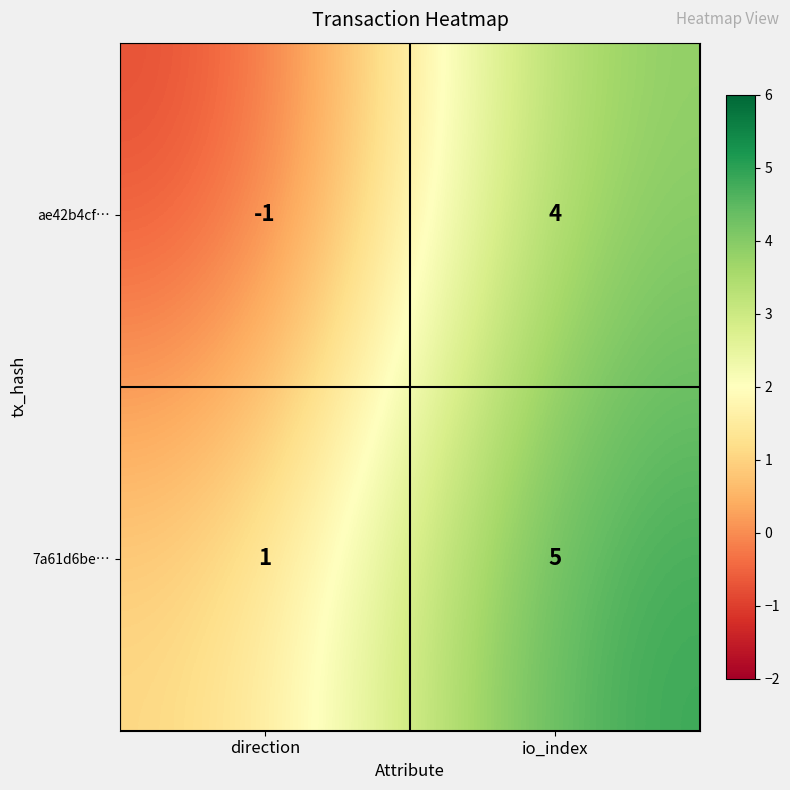

Which series has the largest range (max minus min)?

ae42b4cf…